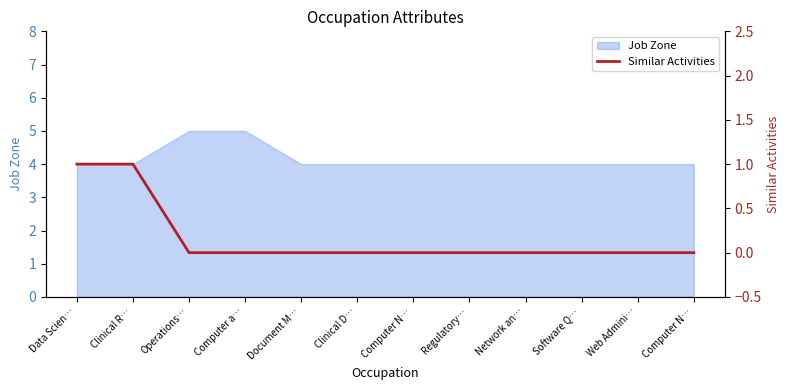

What is the label of the 1st point from the right?

Computer N…